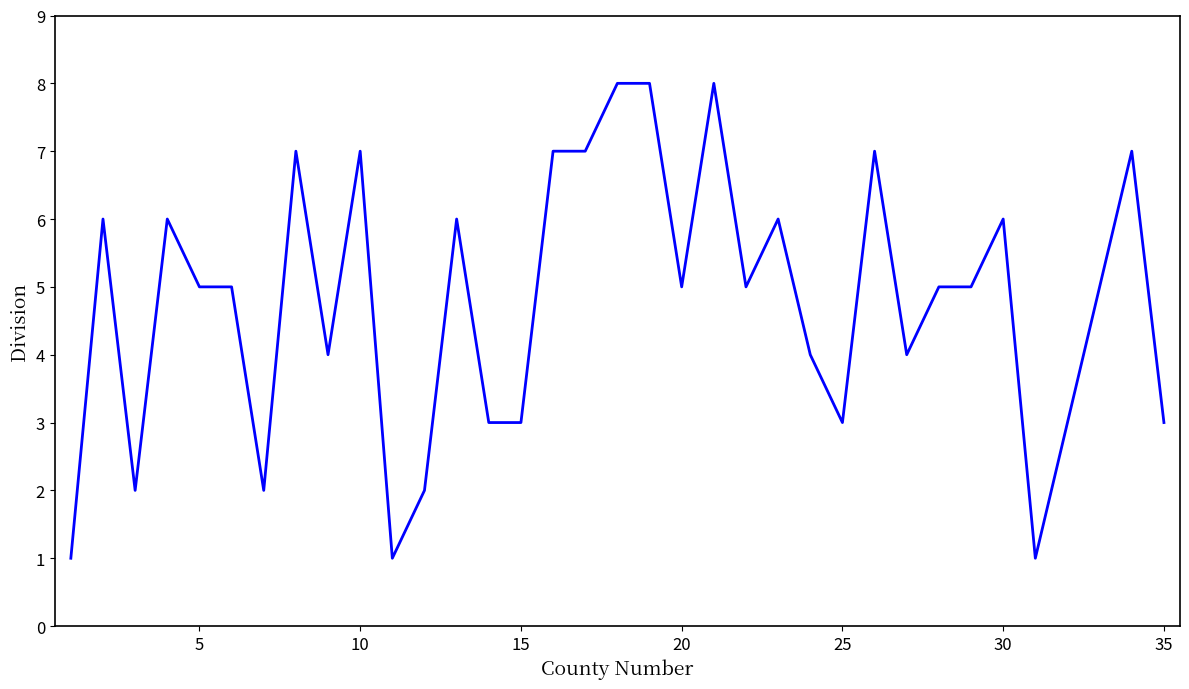

What is the greatest value displayed?

8